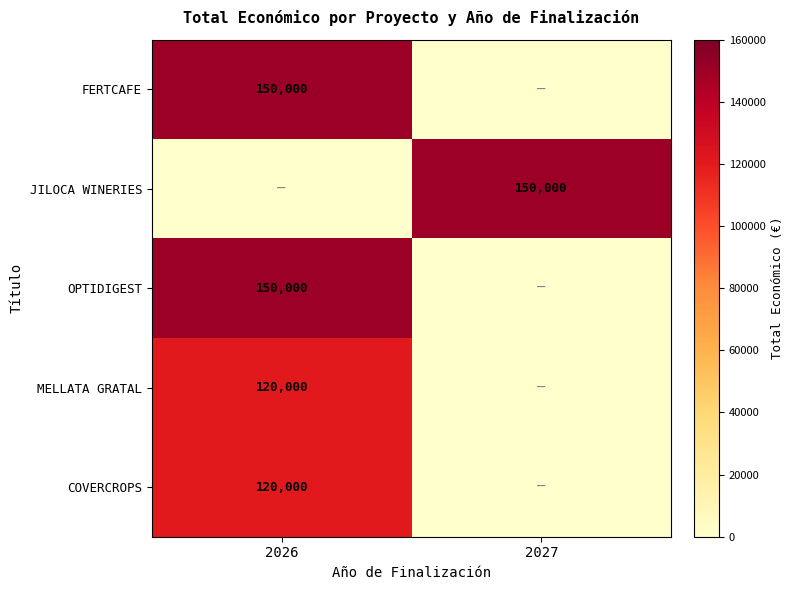

The MELLATA GRATAL series shows 32306 at 2026. True or false?

False